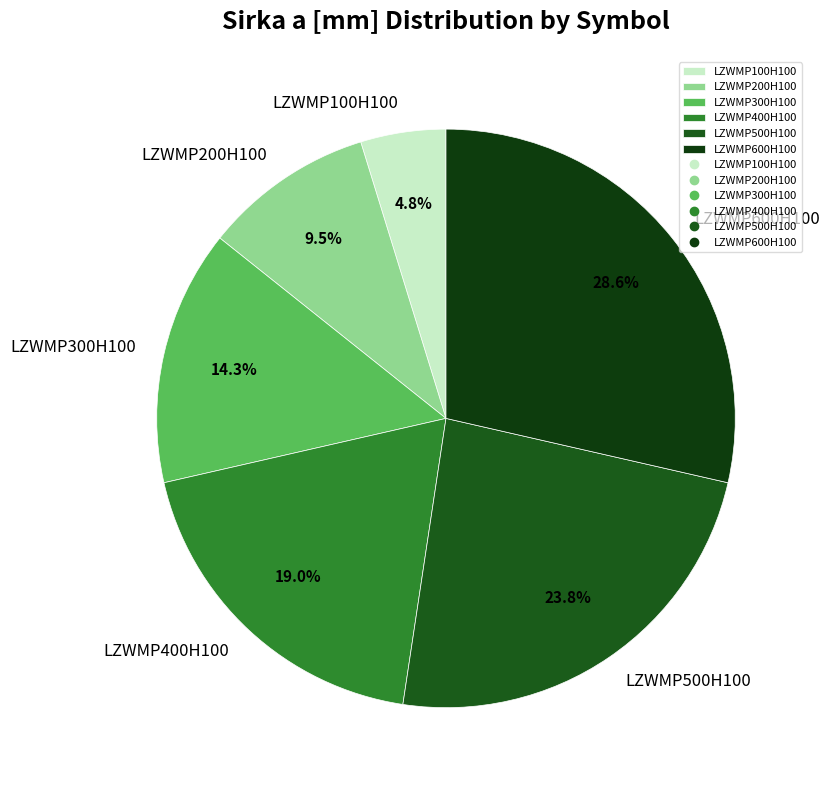

Rank the categories by value from lowest to highest.

LZWMP100H100, LZWMP200H100, LZWMP300H100, LZWMP400H100, LZWMP500H100, LZWMP600H100